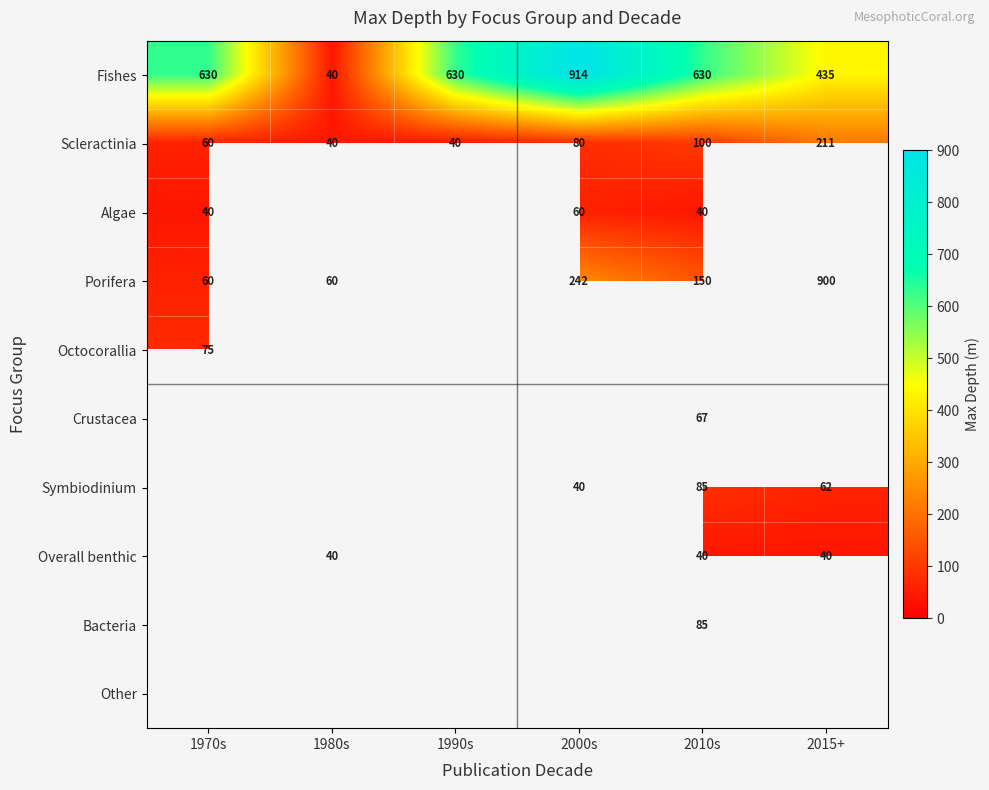

What is the difference between the highest and lowest values at 1970s?

590.0